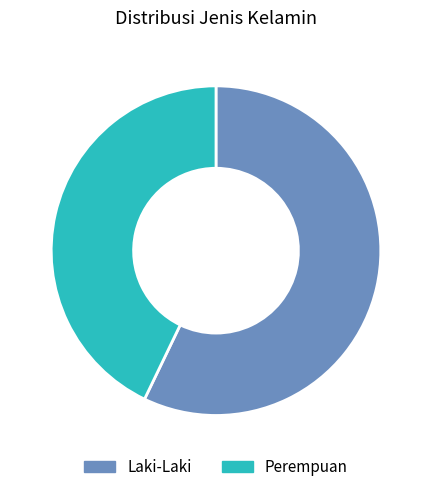

Which slice is the smallest?

Perempuan